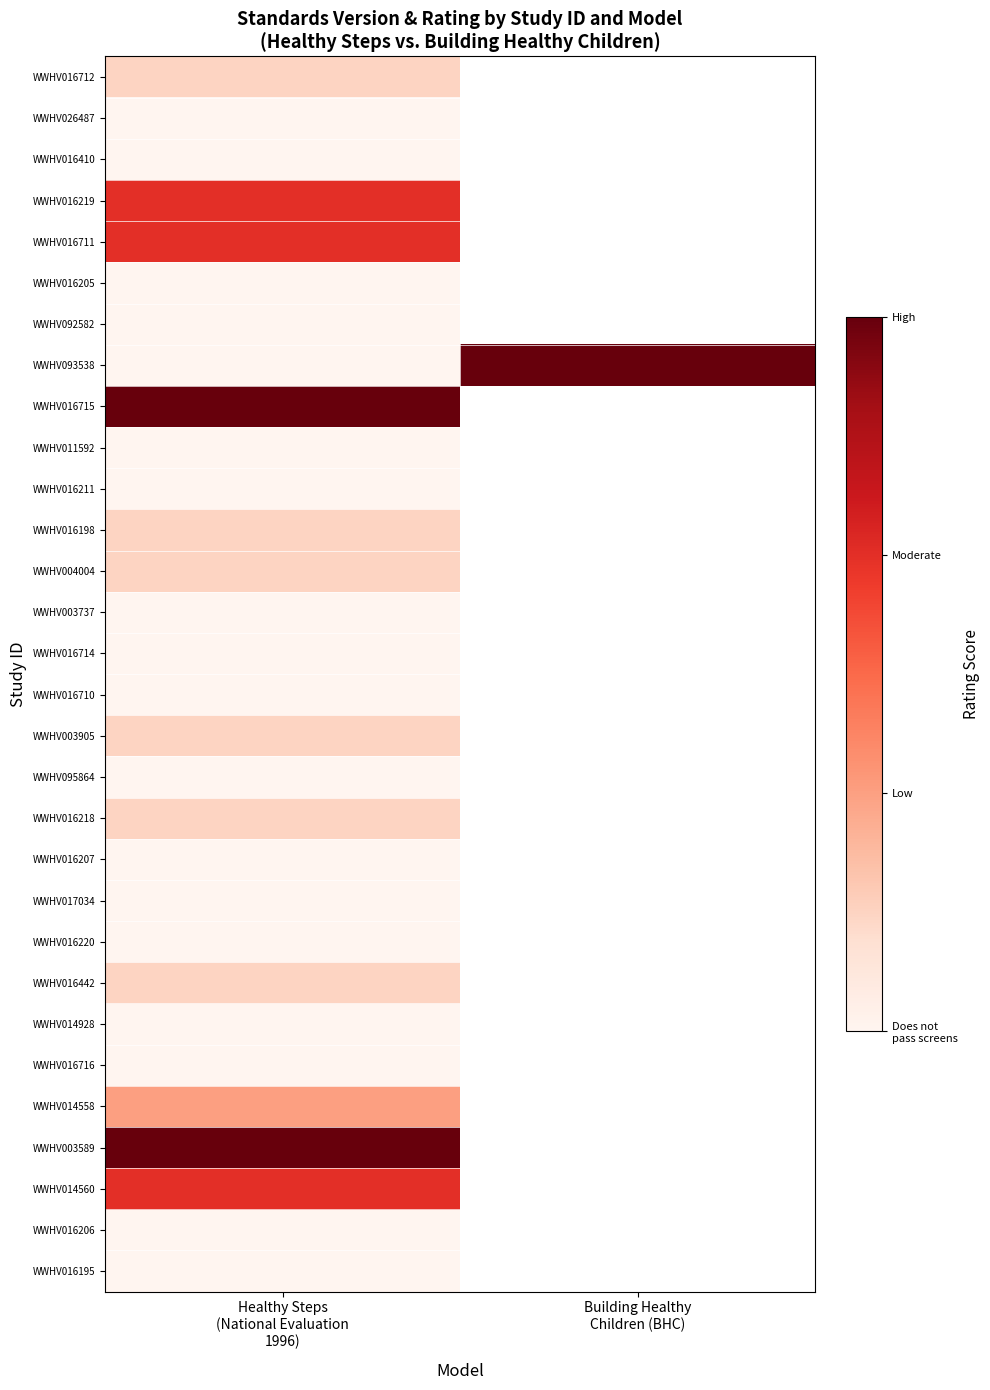

The WWHV093538 series shows -1.2 at Healthy Steps (National Evaluation 1996). True or false?

False